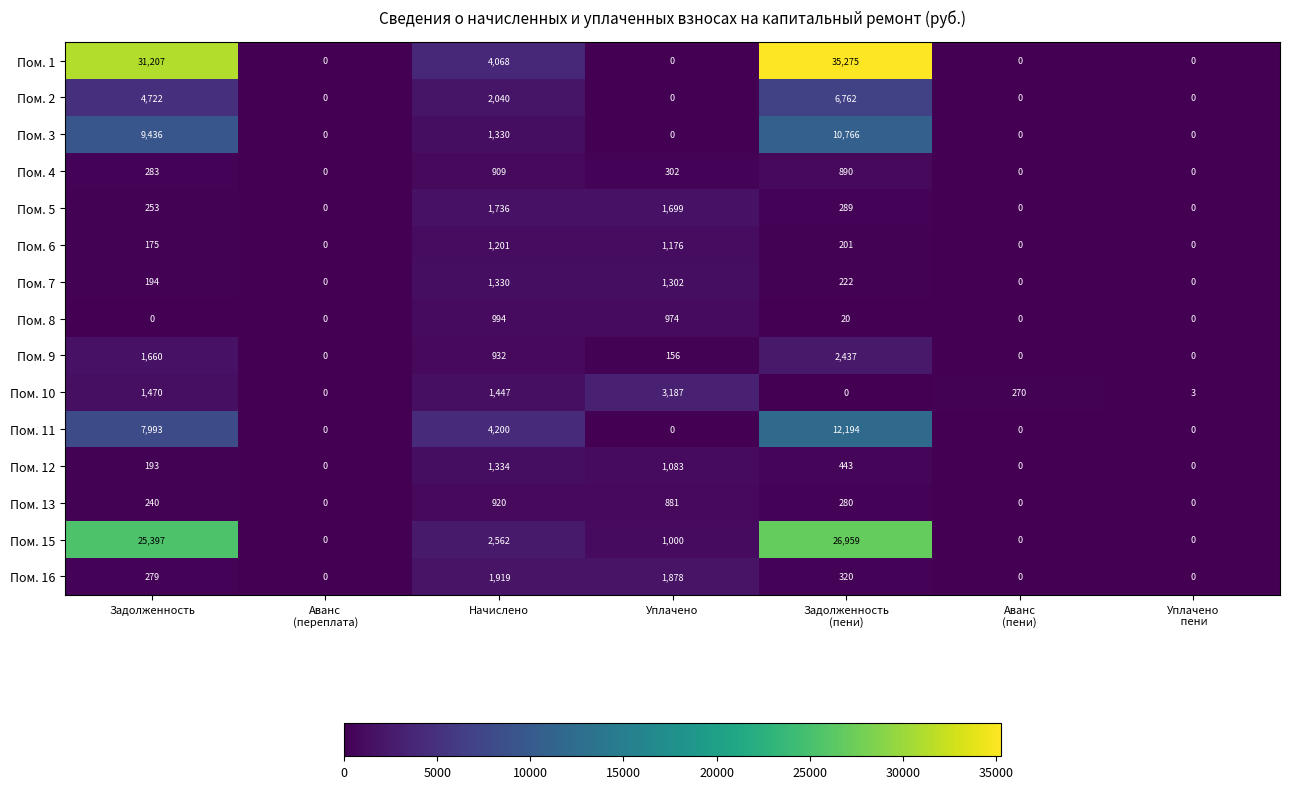

What is the average value of the Пом. 4 series?

341